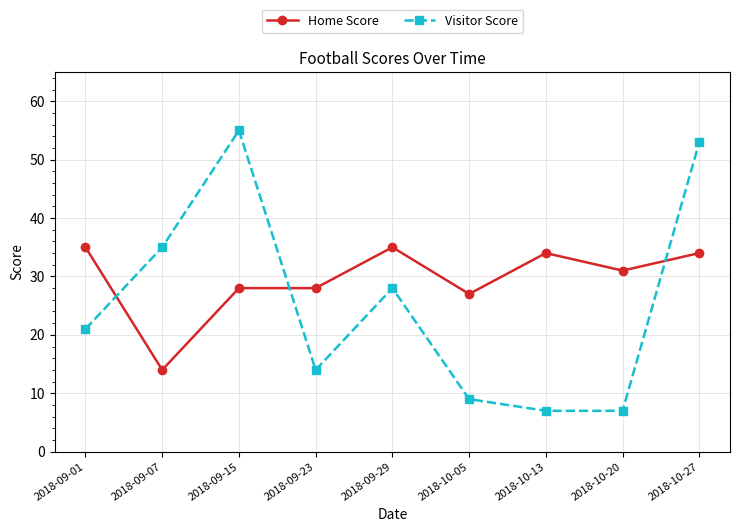

Where is the first local maximum for Visitor Score?

2018-09-15